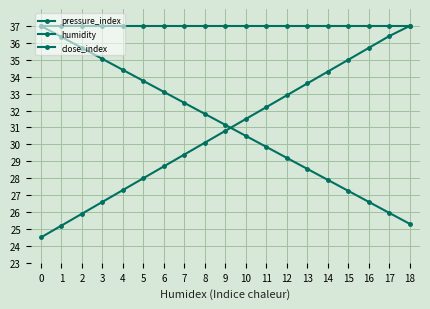

Reading left to right, what are all the values shown in this chart?

pressure_index: 24.5	25.2	25.9	26.6	27.3	28.0	28.7	29.4	30.1	30.8	31.5	32.2	32.9	33.6	34.3	35.0	35.7	36.4	37.0
humidity: 37.0	37.0	37.0	37.0	37.0	37.0	37.0	37.0	37.0	37.0	37.0	37.0	37.0	37.0	37.0	37.0	37.0	37.0	37.0
close_index: 37.0	36.4	35.7	35.0	34.4	33.8	33.1	32.5	31.8	31.1	30.5	29.9	29.2	28.5	27.9	27.2	26.6	25.9	25.3